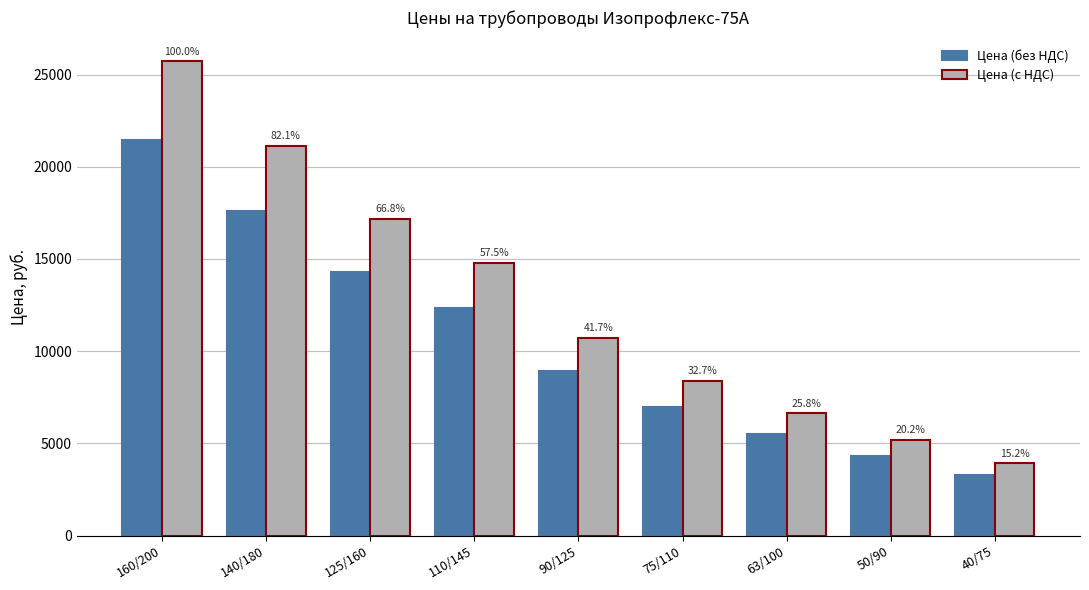

What are all the series names shown in the legend?

Цена (без НДС), Цена (с НДС)